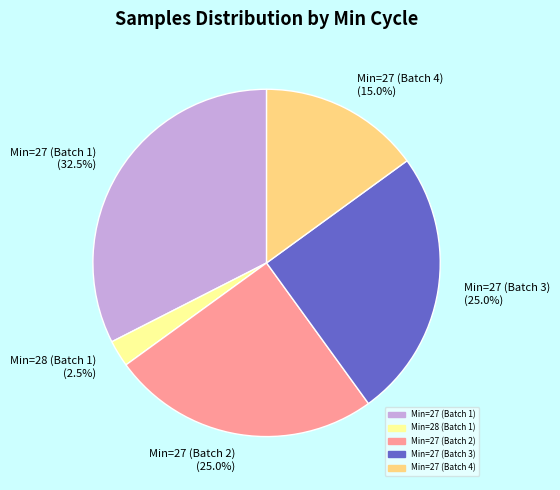

Which category has the biggest portion of the pie?

Min=27 (Batch 1) (32.5%)